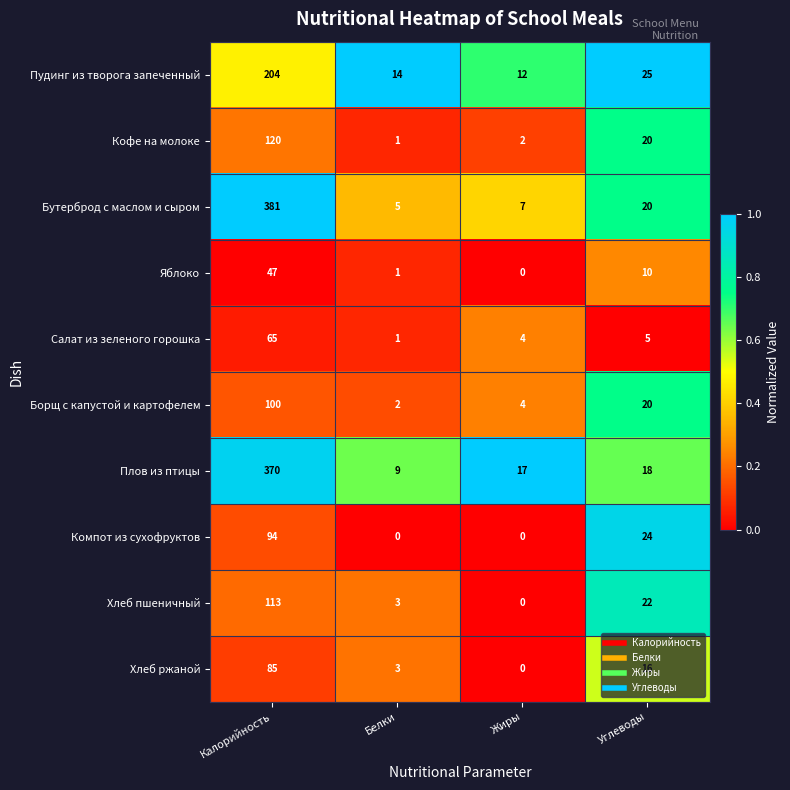

What is the sum of the Хлеб ржаной values at Белки and Углеводы?

19